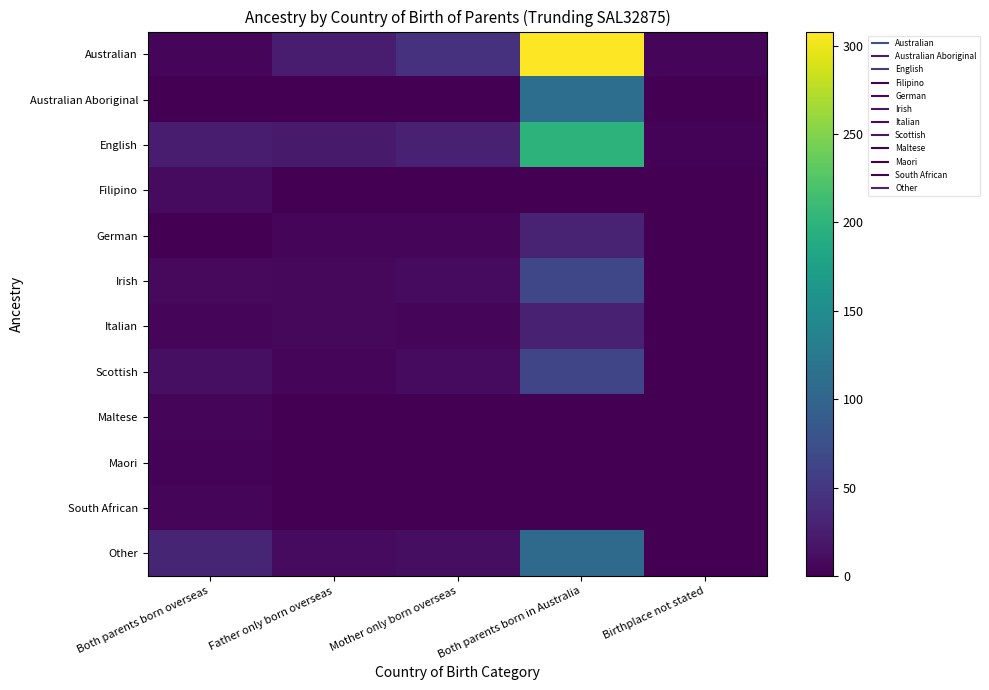

What is the total value across all series at Both parents born overseas?

110